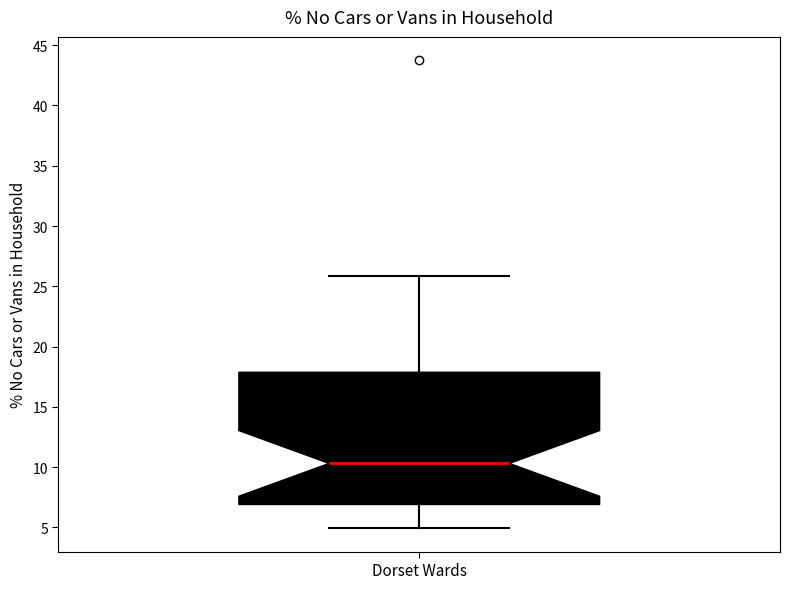

Where does the lower whisker of the box for Dorset Wards end on the y-axis? The values are not printed on the chart, so give them approximately, as read against the axis.

5.0